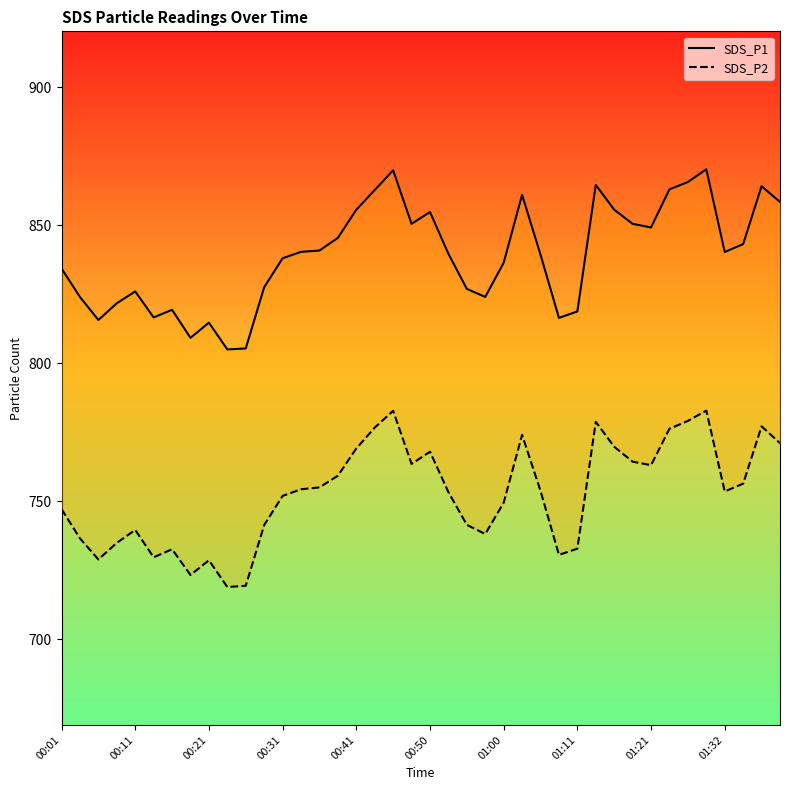

The value of SDS_P1 at 00:21 is 815.6. True or false?

True